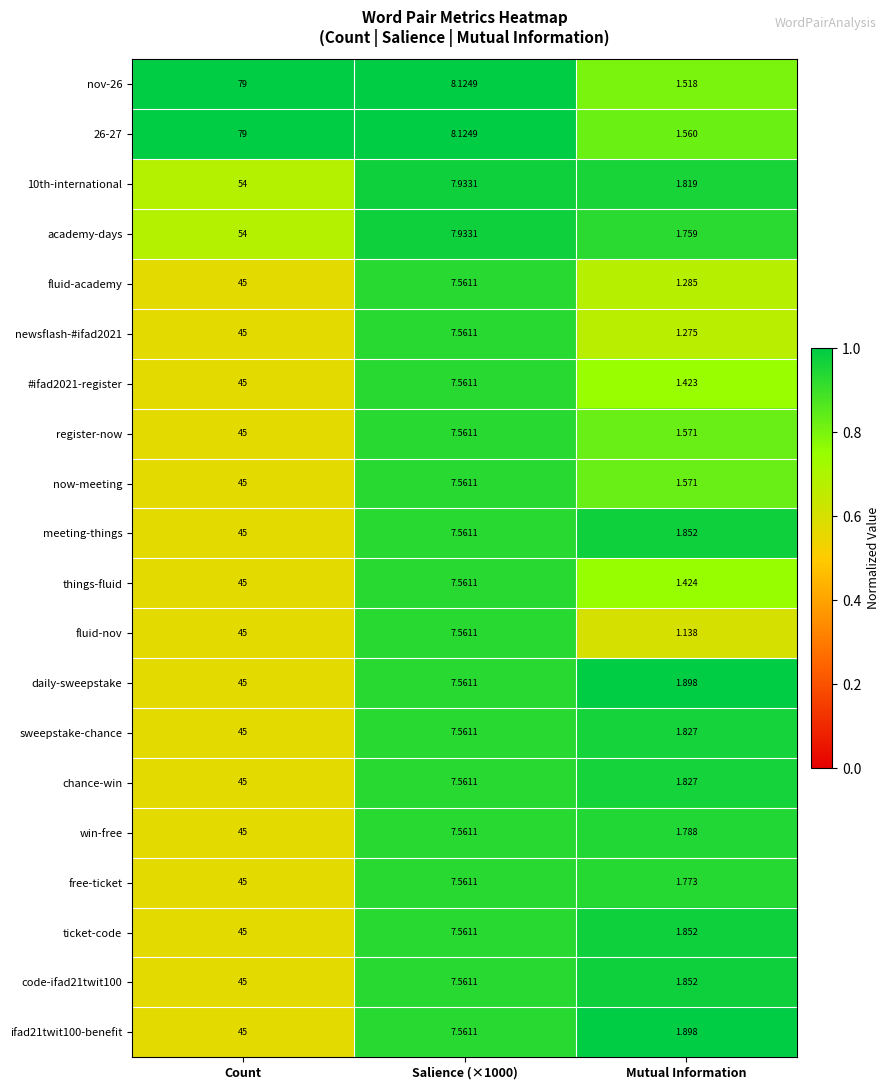

At which category does the chart reach its minimum across all series?

Mutual Information